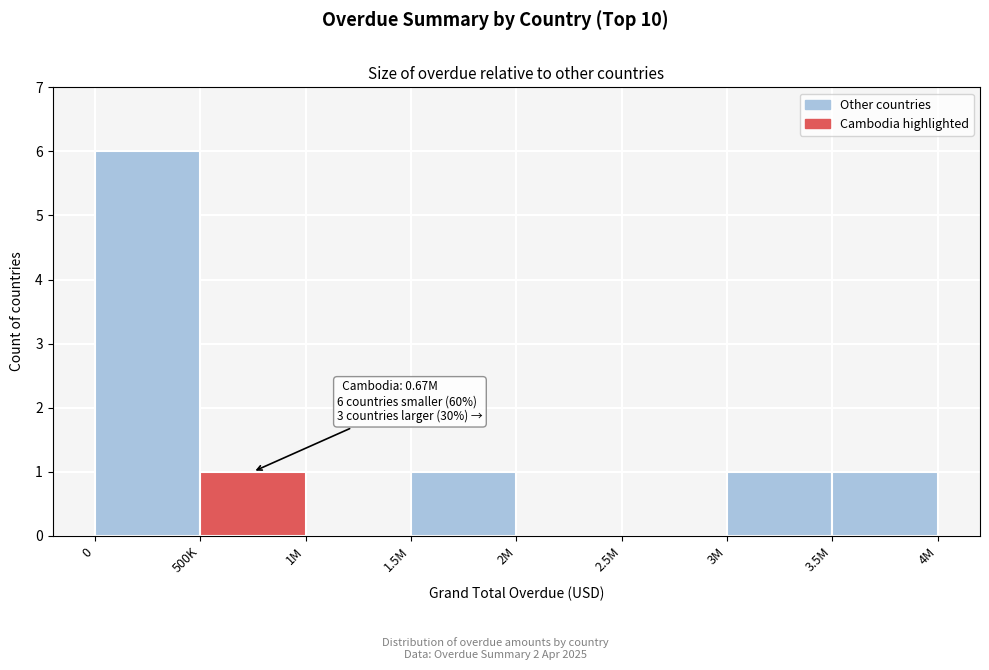

Reading right to left, transcribe all the data shown in this chart.

3.5M=1	3M=1	2.5M=0	2M=0	1.5M=1	1M=0	500K=1	0=6